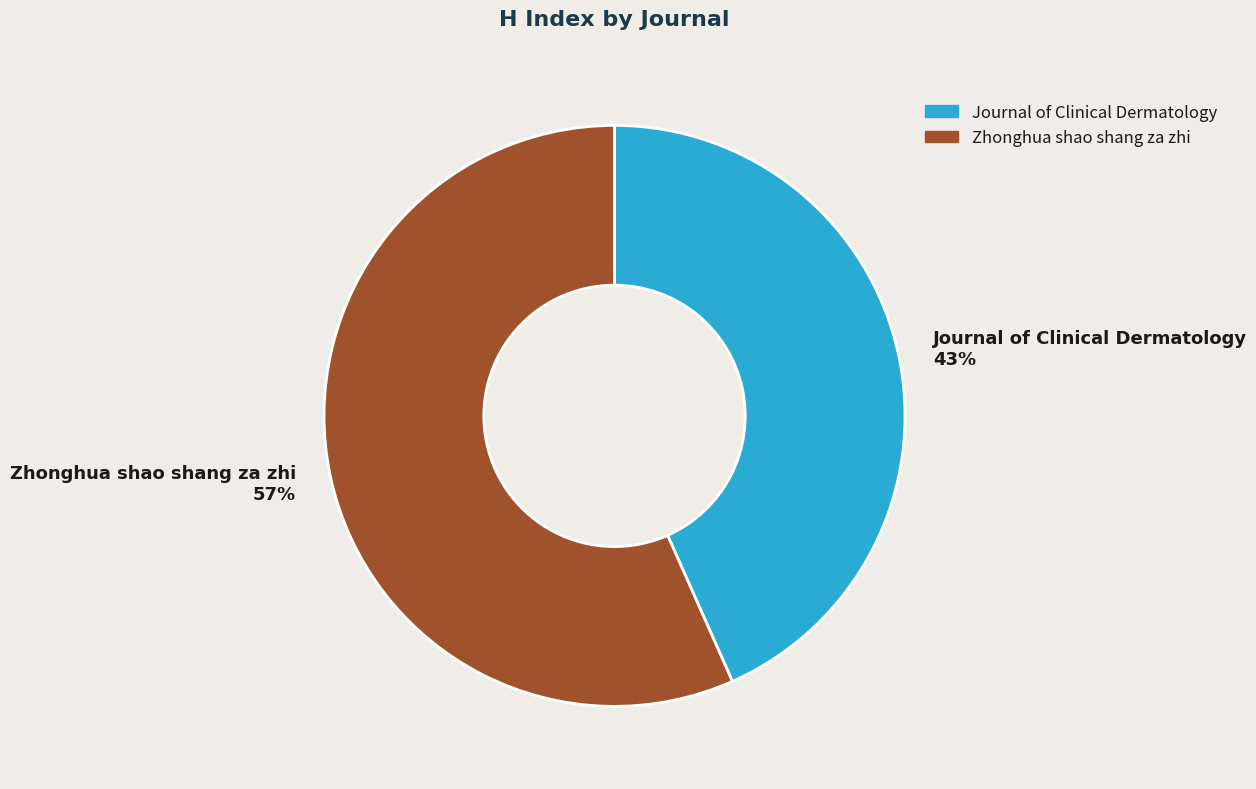

How many segments does this pie chart have?

2